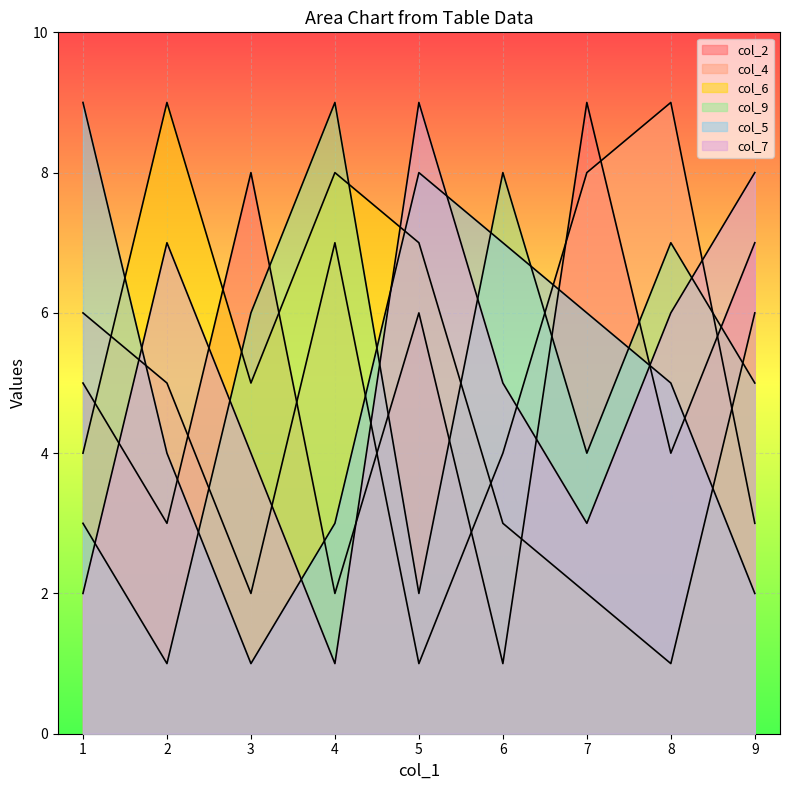

At which label does col_9 first exceed 5?

3